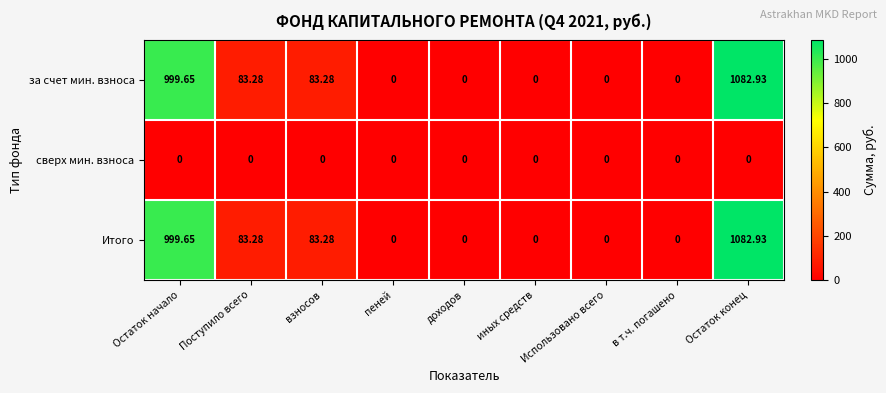

At which category is the sum across all series the highest?

Остаток конец